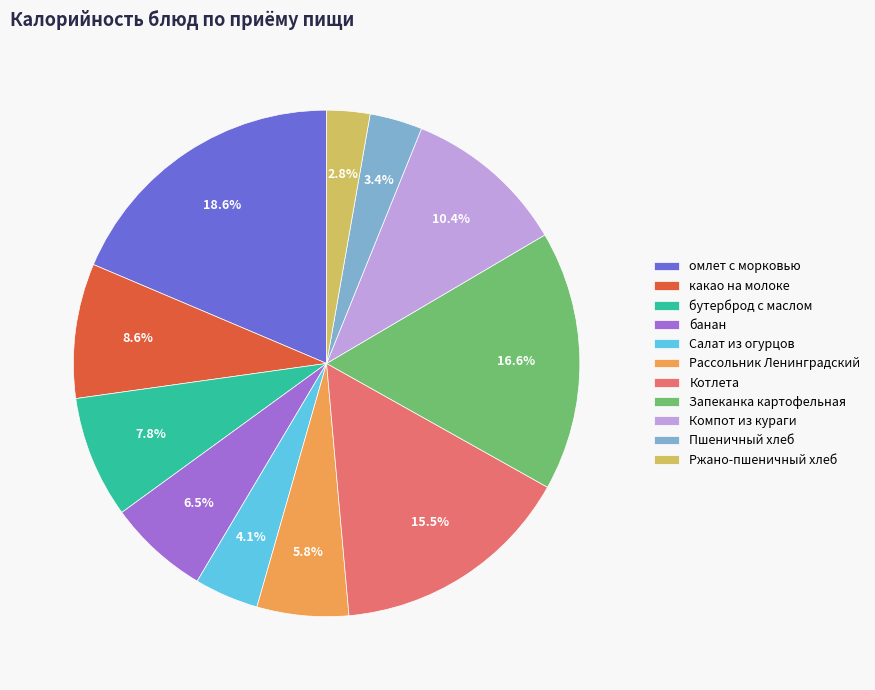

What percentage is the Салат из огурцов slice, to the nearest percent?

4%